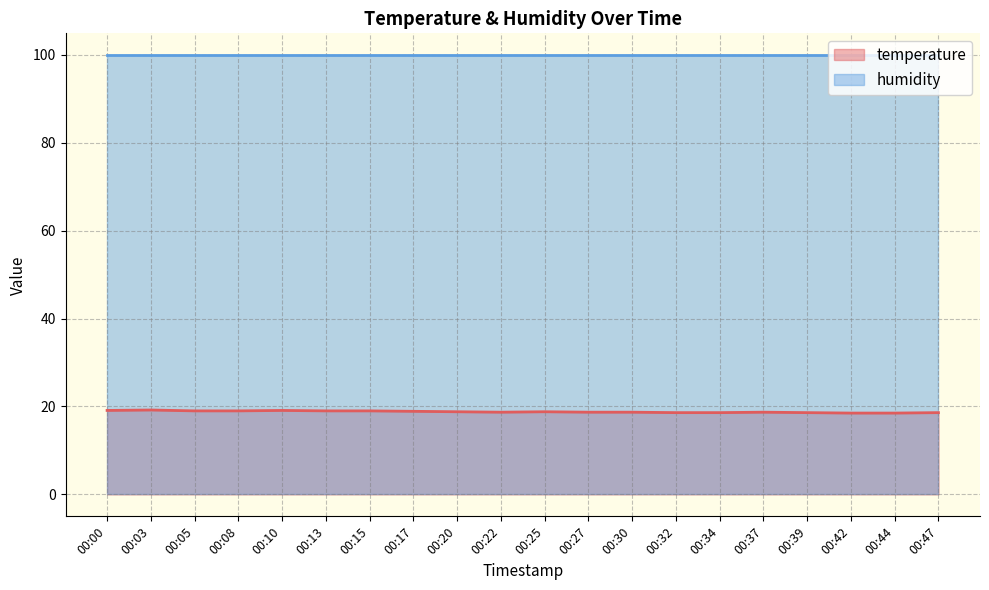

What is the difference between the values at 00:30 and 00:47?

0.1